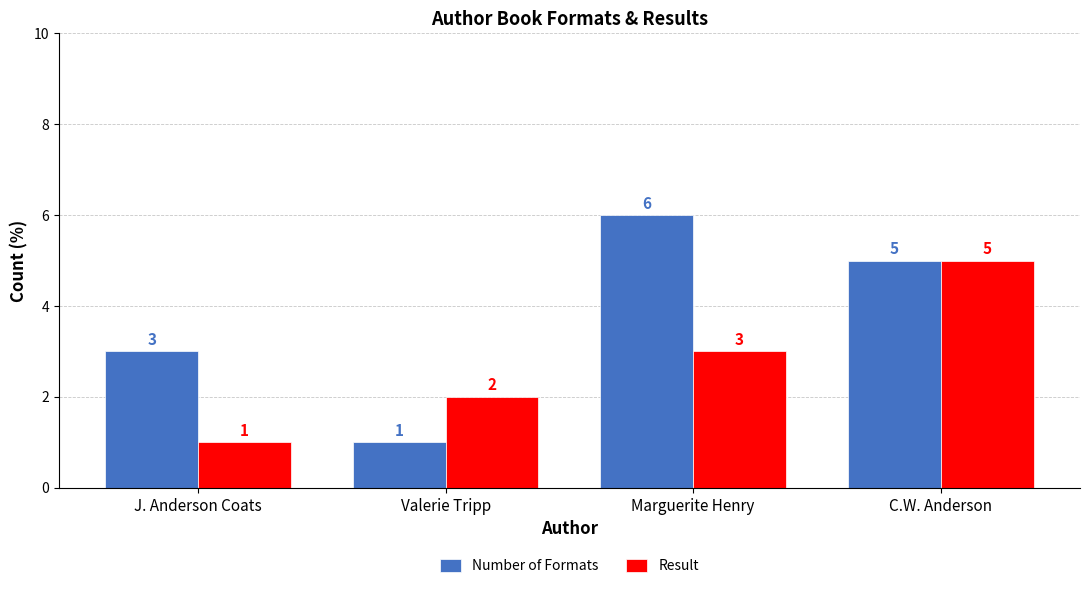

Which series changed the most between J. Anderson Coats and Marguerite Henry?

Number of Formats